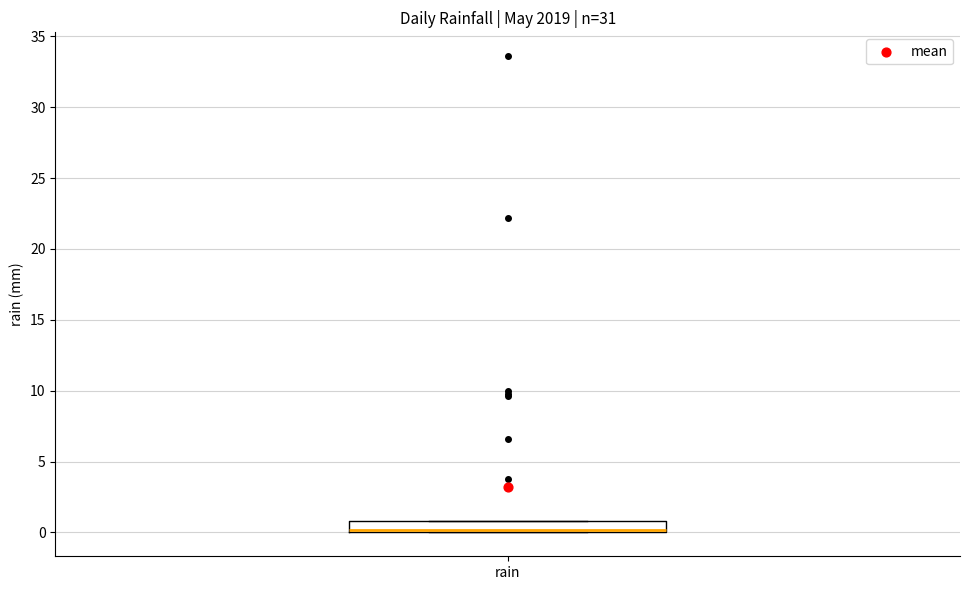

Read this box plot against the y-axis: the position of the median line, the range covered by the box, and the ends of both whiskers. The values are not printed on the chart, so give them approximately, as read against the axis.

median 0 (just above the box's lower edge), box 0 to 1, whiskers 0 to 1